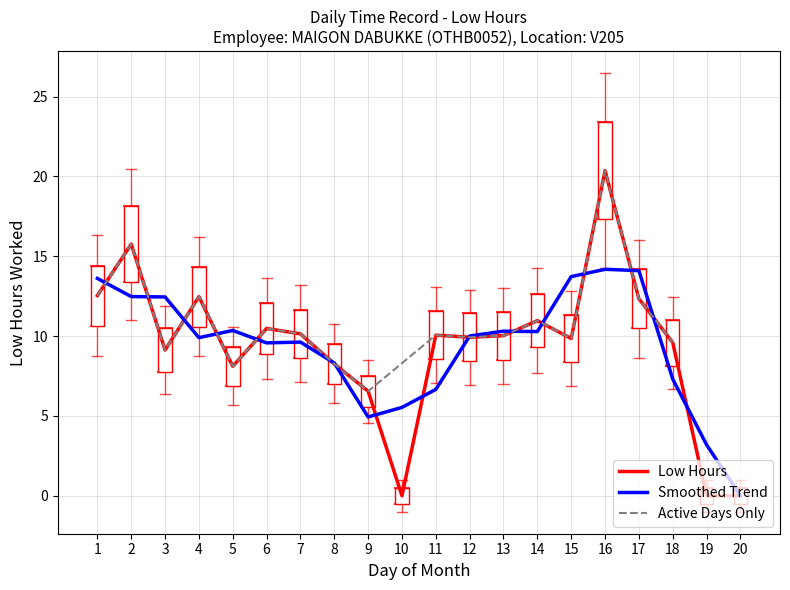

At which category does the data reach its first local valley?

3